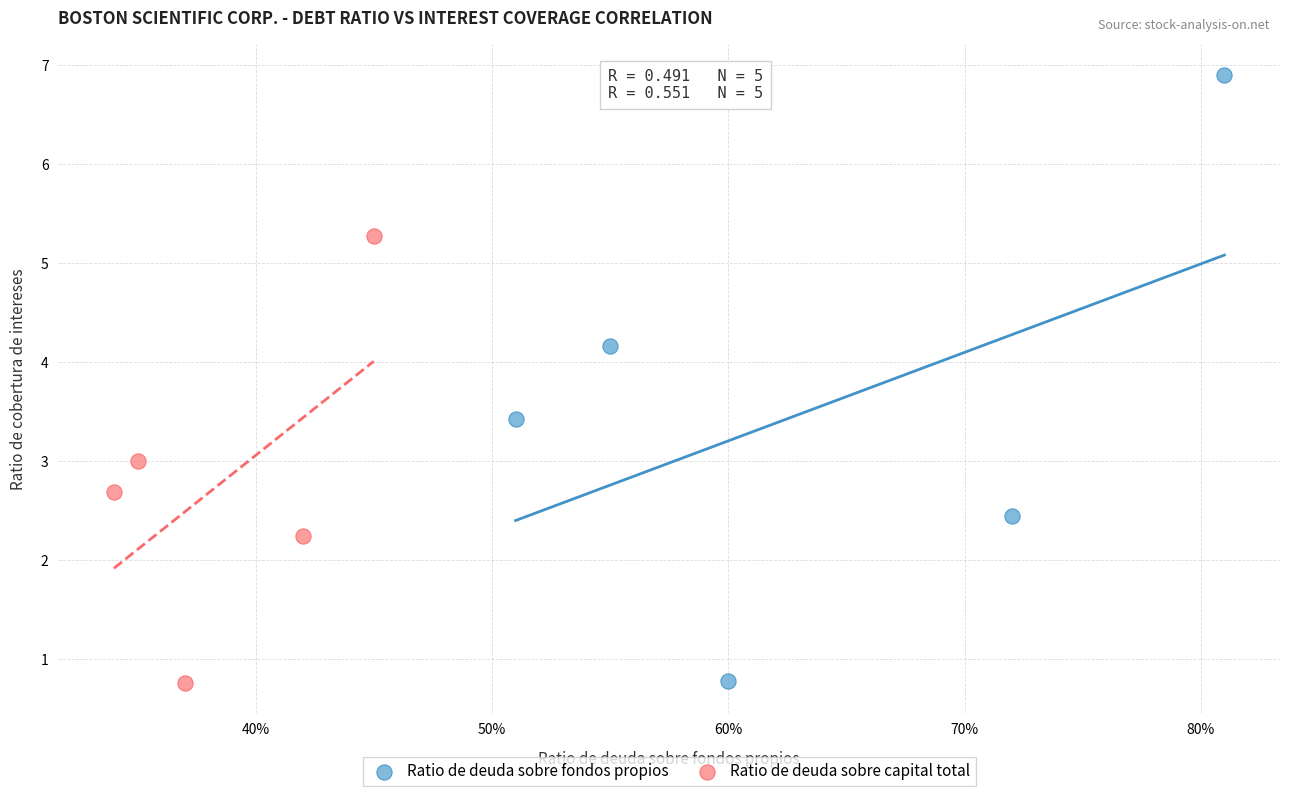

Which series has the largest Y range (max minus min)?

Ratio de deuda sobre fondos propios